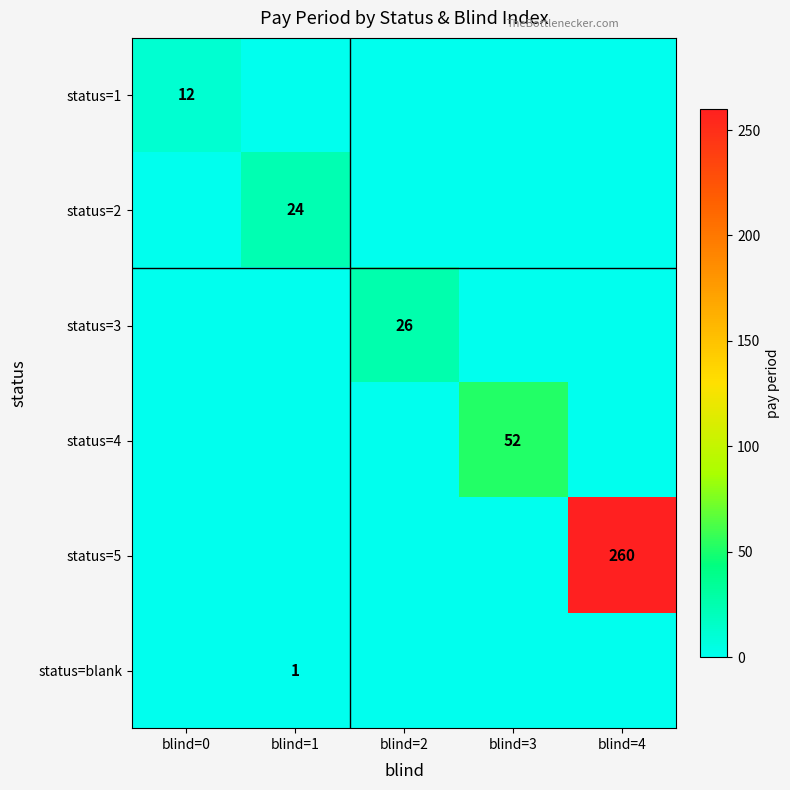

Is it true that status=2 equals 24 at blind=1?

True